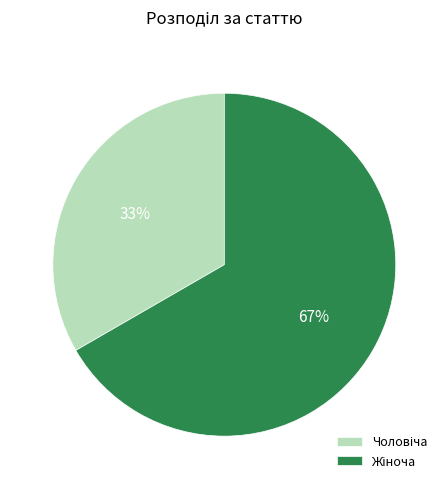

Does any single category account for the majority?

Yes